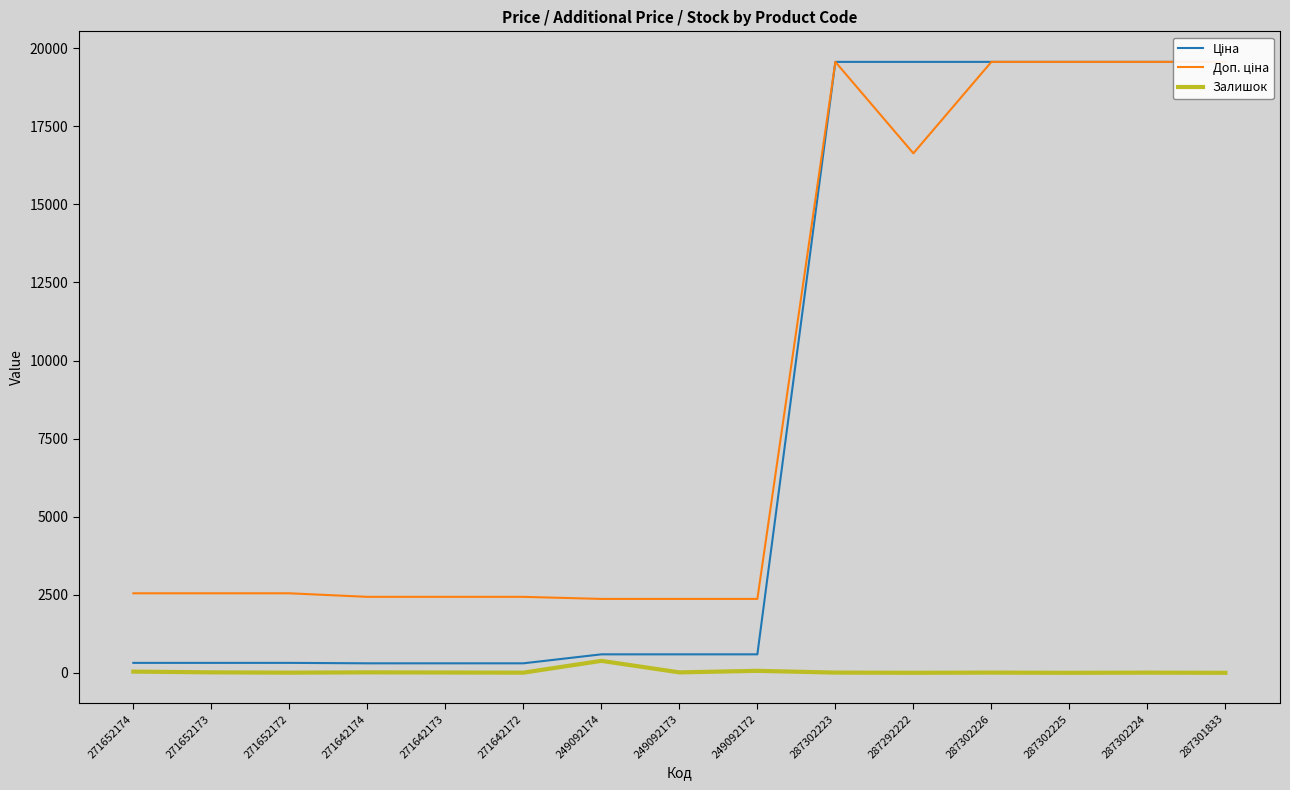

What is the total value across all series at 287302226?

39136.8